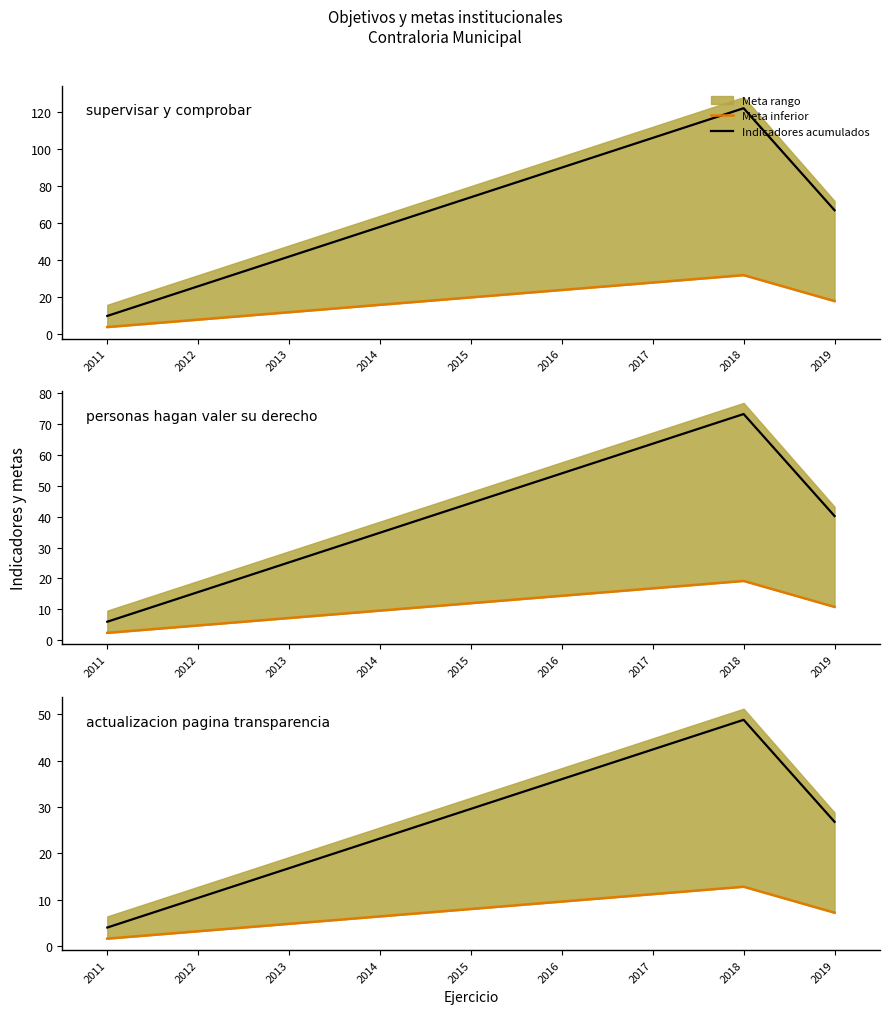

Between 2011 and 2012, which is larger?

2012